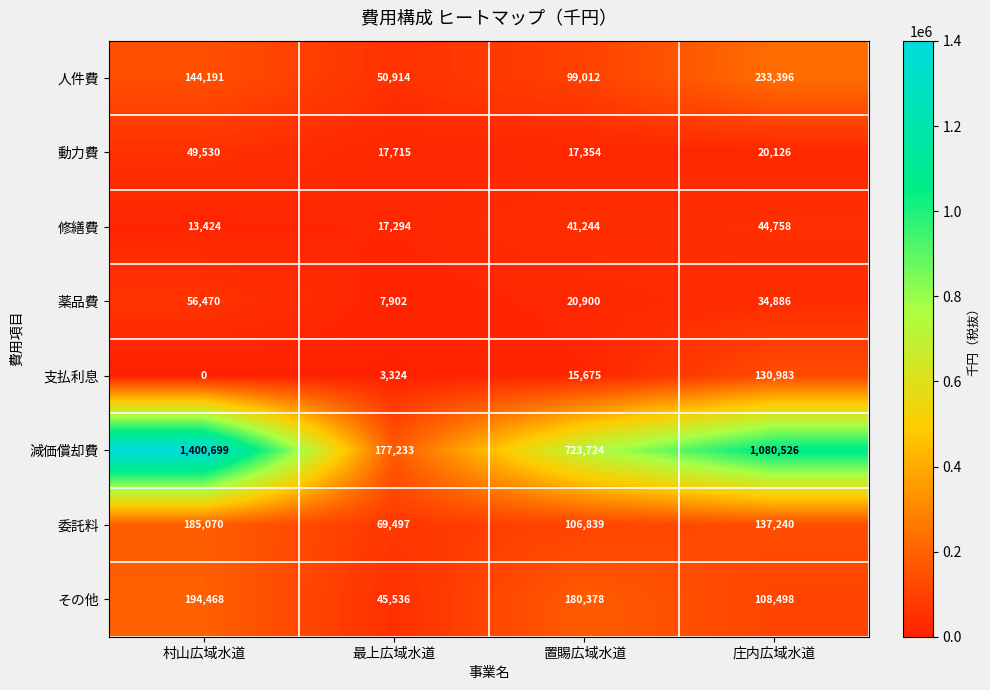

How many values in the 減価償却費 series are below 1080526?

2